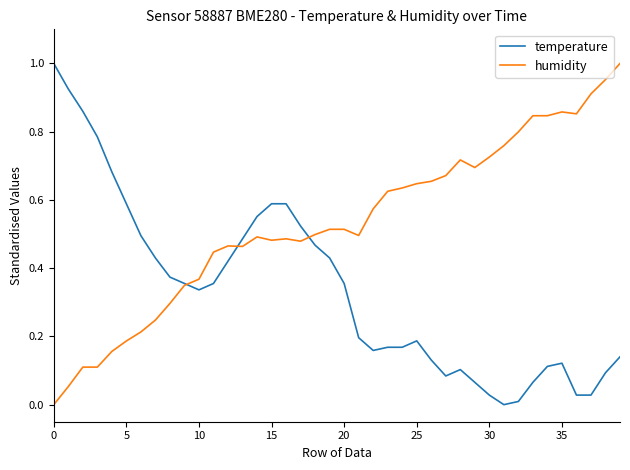

True or false: temperature and humidity cross at least once.

True